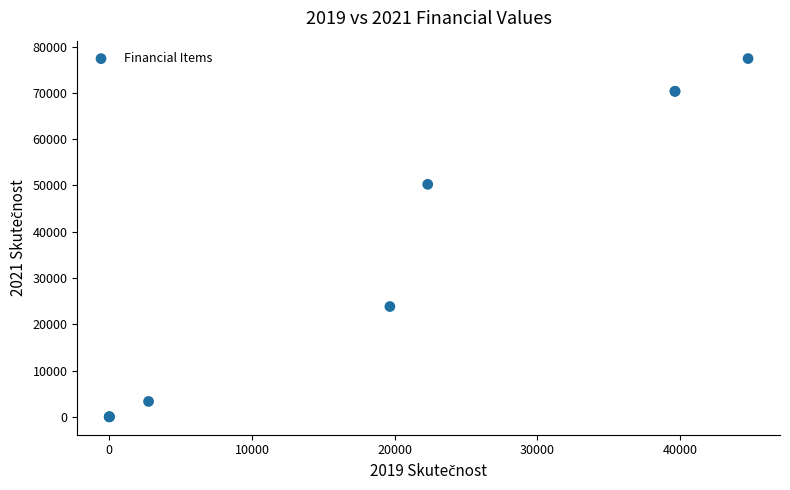

What Y value in the scatter plot is closest to 38698?

50229.2